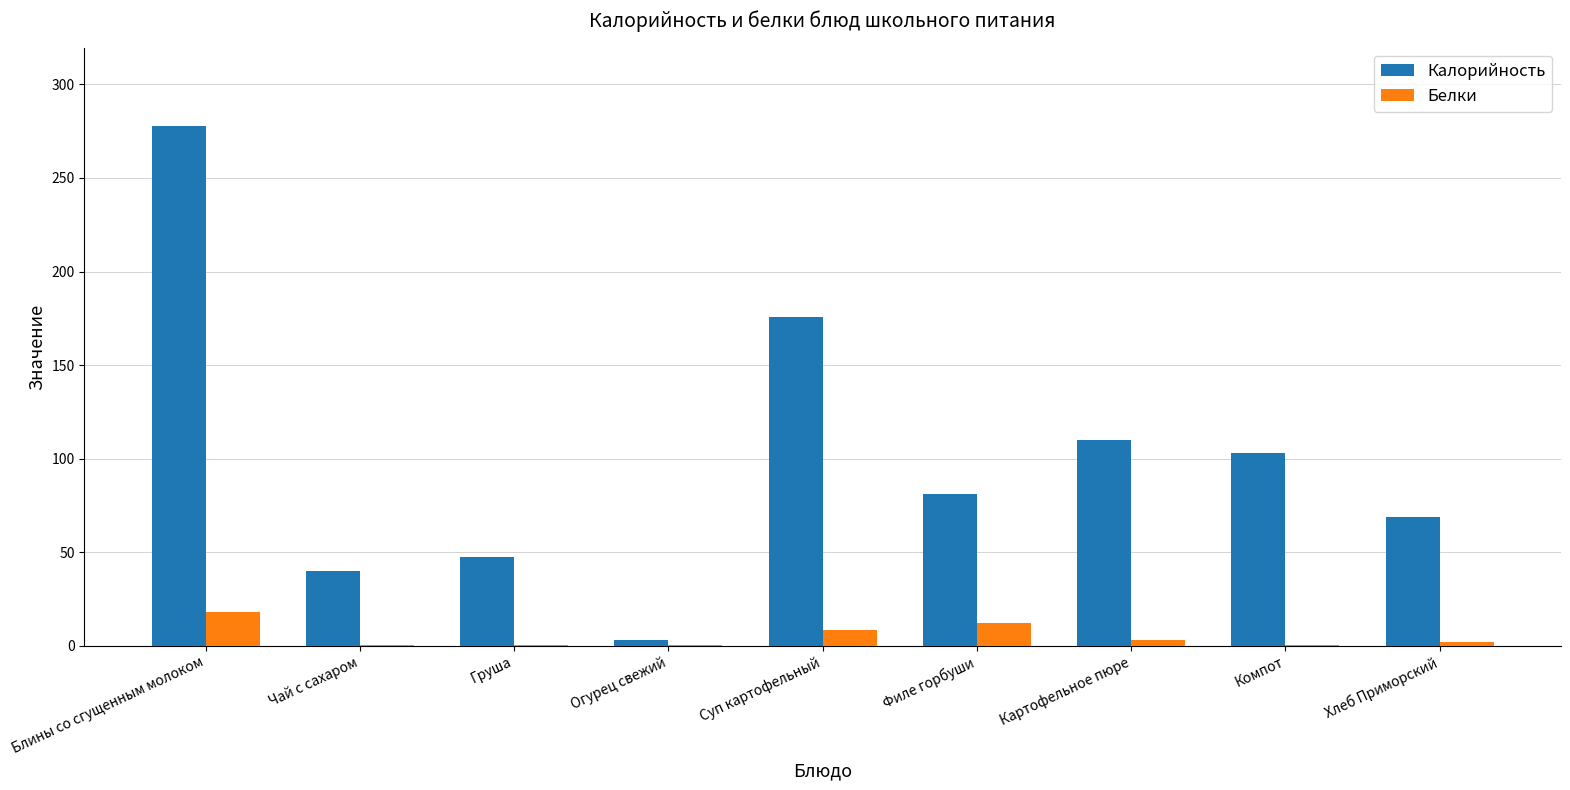

Which category has the highest value in the Калорийность series?

Блины со сгущенным молоком